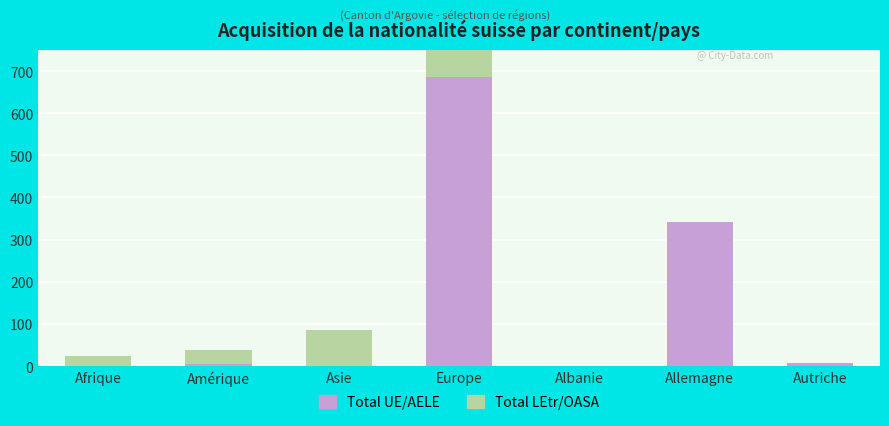

What position from the left is Albanie?

5